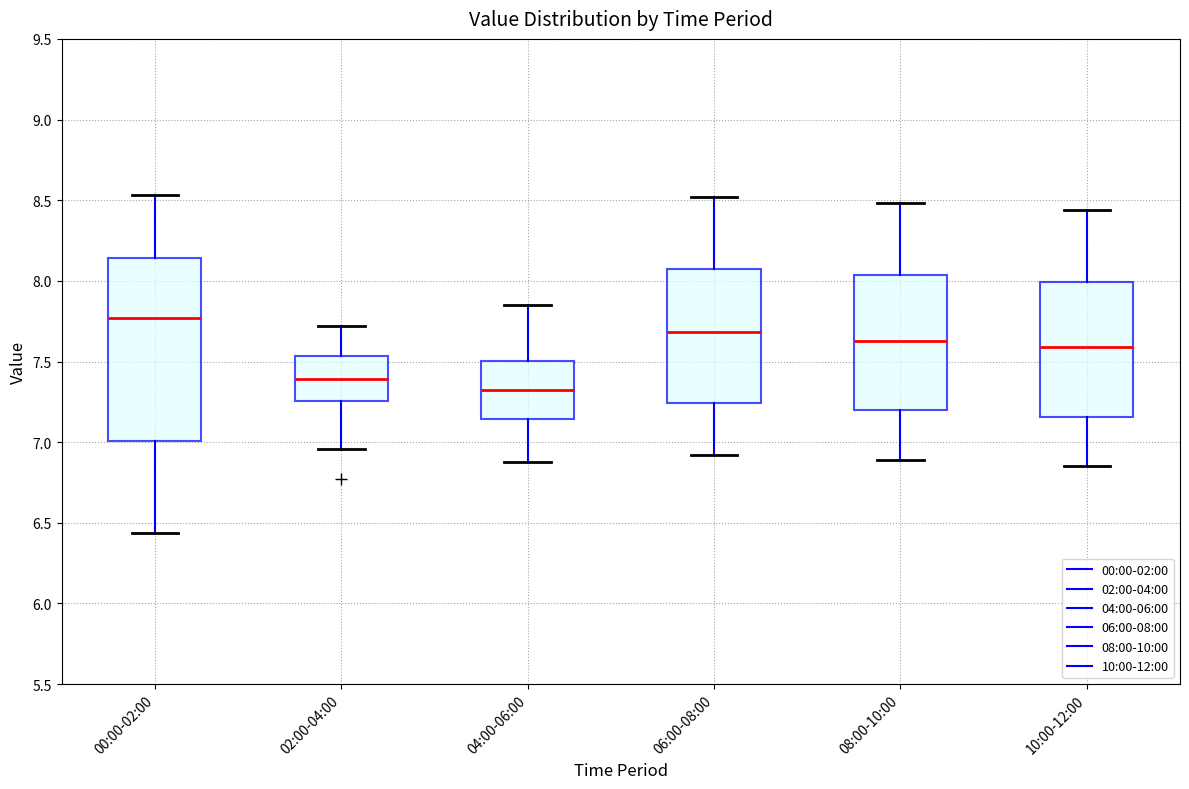

Reading left to right, read every box against the y-axis: the position of its median line, the range the box covers, and the ends of its whiskers. The values are not printed on the chart, so give them approximately, as read against the axis.

00:00-02:00: median 7.75, box 7.00 to 8.15, whiskers 6.45 to 8.55
02:00-04:00: median 7.40, box 7.25 to 7.55, whiskers 6.95 to 7.70
04:00-06:00: median 7.35, box 7.15 to 7.50, whiskers 6.90 to 7.85
06:00-08:00: median 7.70, box 7.25 to 8.10, whiskers 6.90 to 8.50
08:00-10:00: median 7.65, box 7.20 to 8.05, whiskers 6.90 to 8.50
10:00-12:00: median 7.60, box 7.15 to 8.00, whiskers 6.85 to 8.45